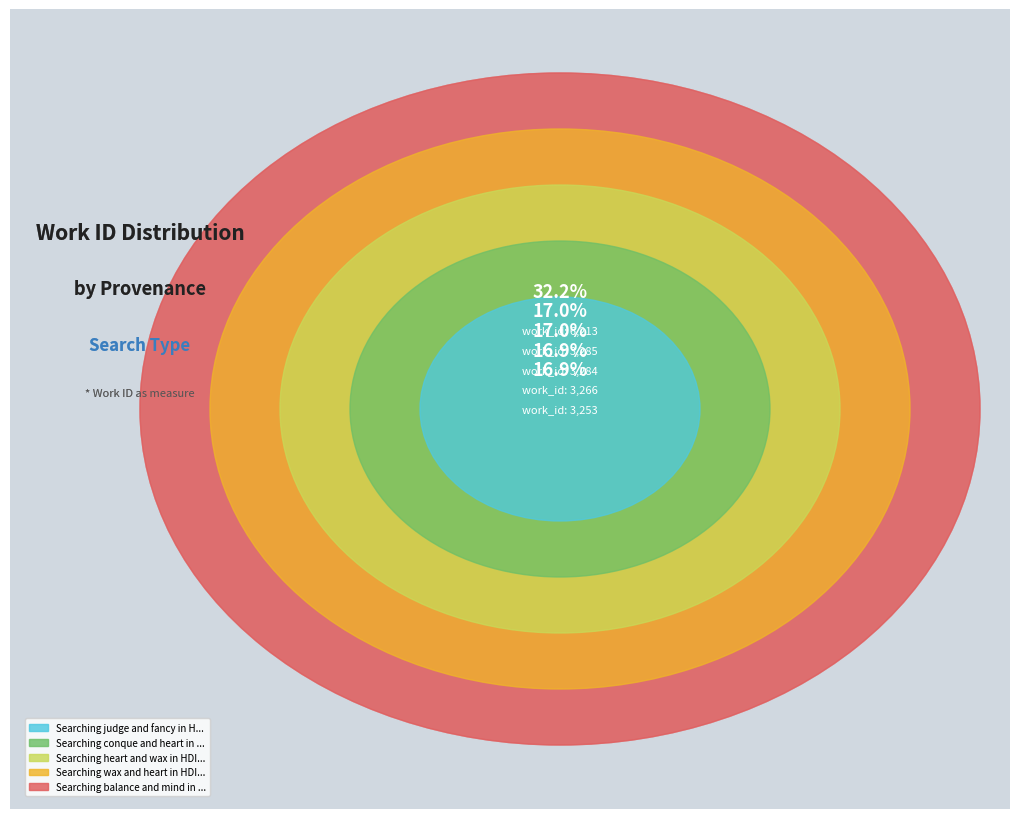

Which has a higher value, Searching wax and heart in HDIS or Searching balance and mind in HDIS?

Searching balance and mind in HDIS